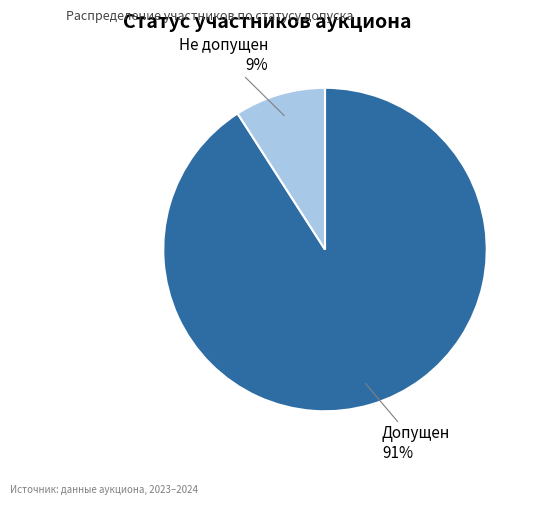

The Допущен slice represents 91% of the pie. True or false?

True